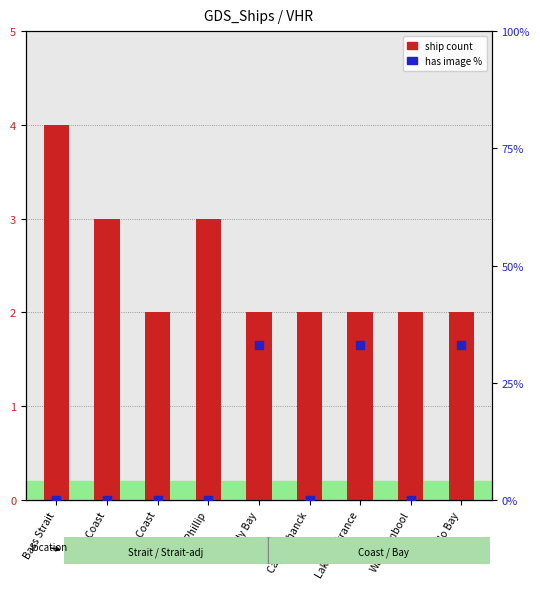

Which series reaches the maximum Y coordinate?

has image %